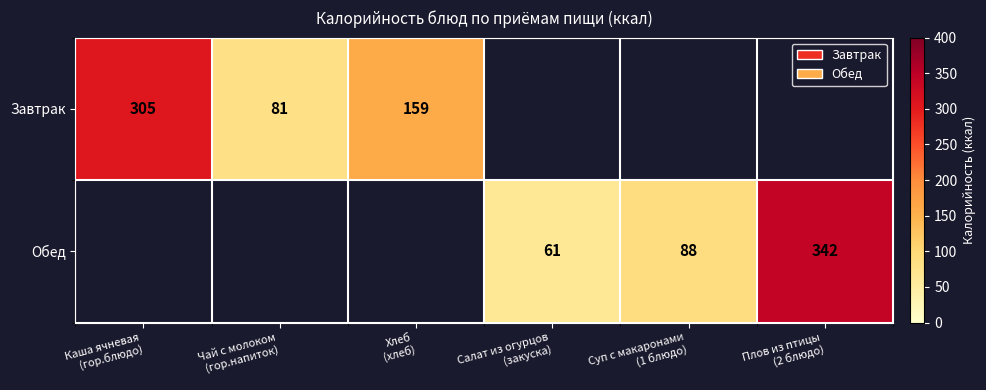

At which category does the chart reach its minimum across all series?

Салат из огурцов
(закуска)